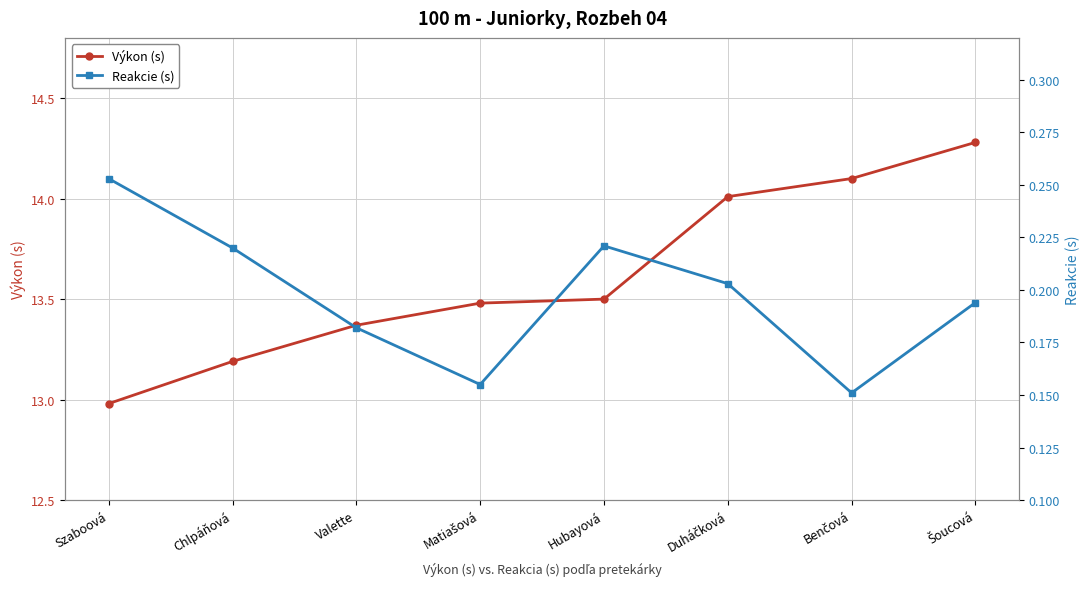

Which series has the largest total across all categories?

Výkon (s)